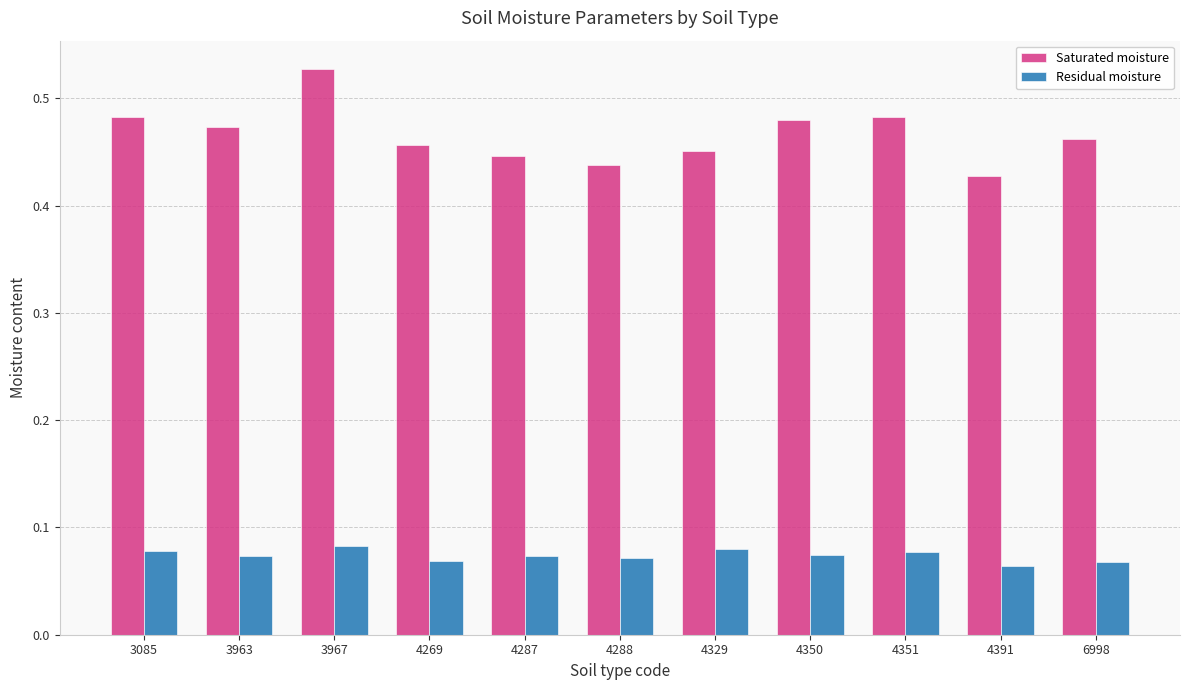

Which label corresponds to the largest value in the chart?

3967